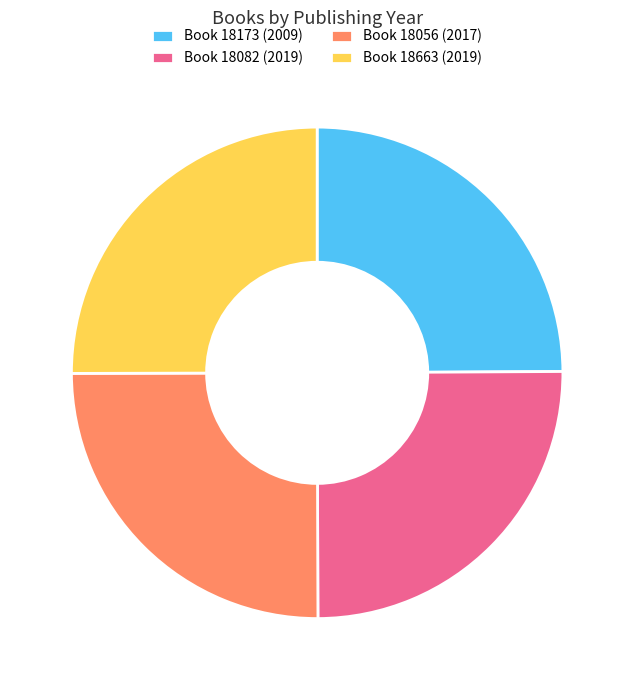

Does any single category account for the majority?

No